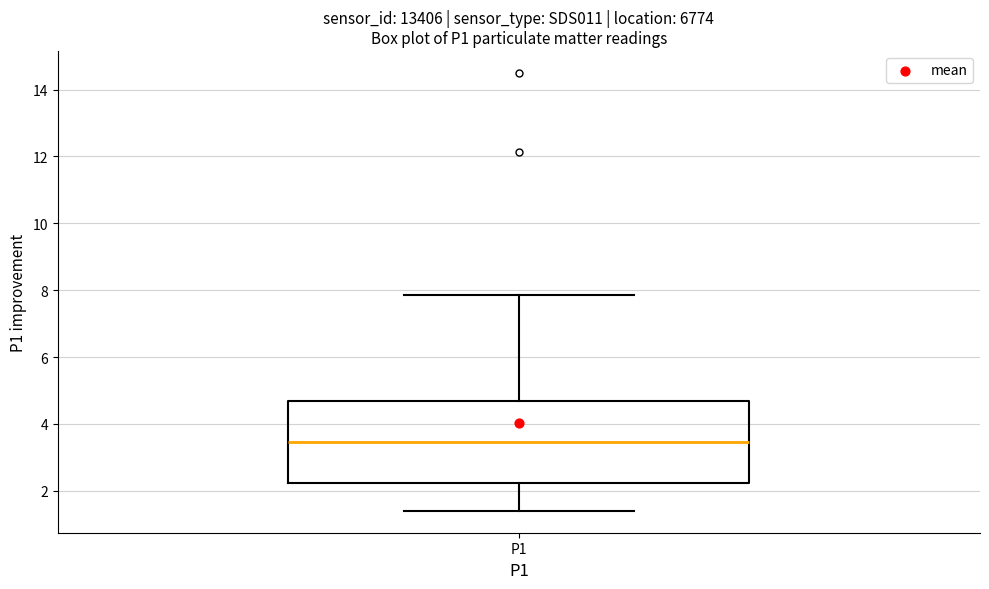

Where is the upper edge of the box for P1 on the y-axis? The values are not printed on the chart, so give them approximately, as read against the axis.

4.6